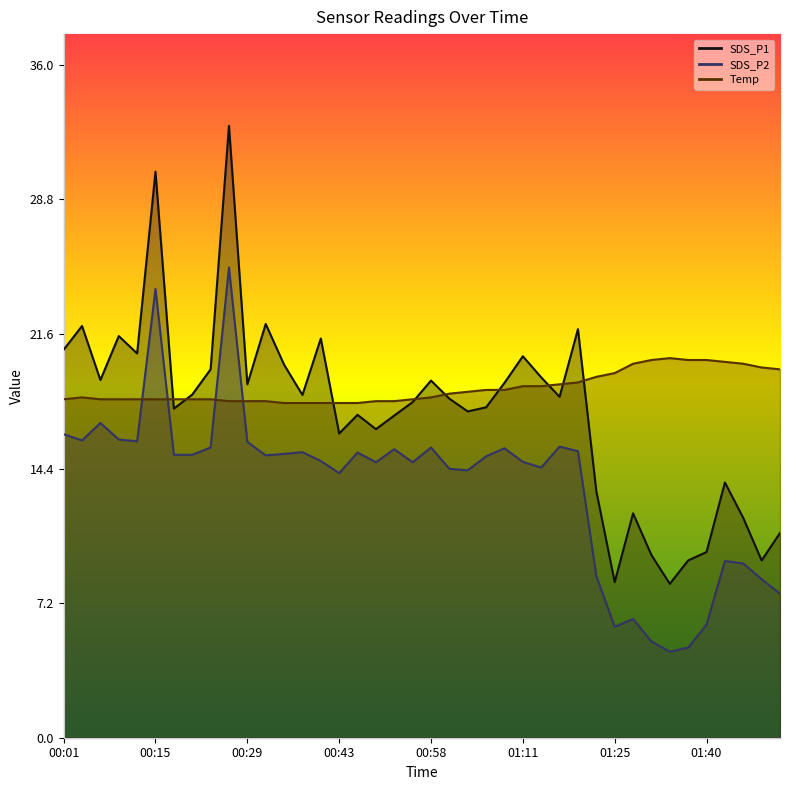

Between 00:58 and 01:08, which is larger?

00:58